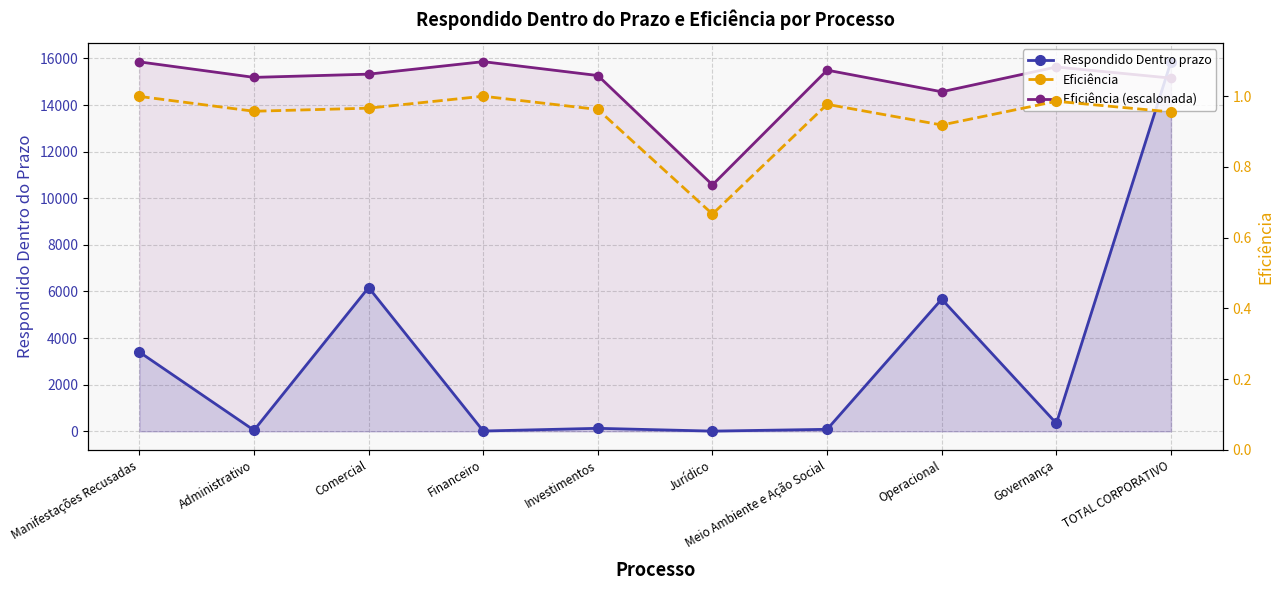

What is the difference between the Respondido Dentro prazo values at Financeiro and Meio Ambiente e Ação Social?

73.0